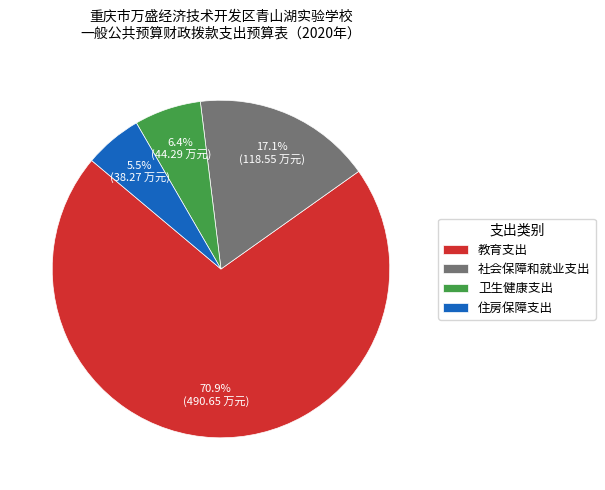

Is it true that 卫生健康支出 is 6% of the pie?

True